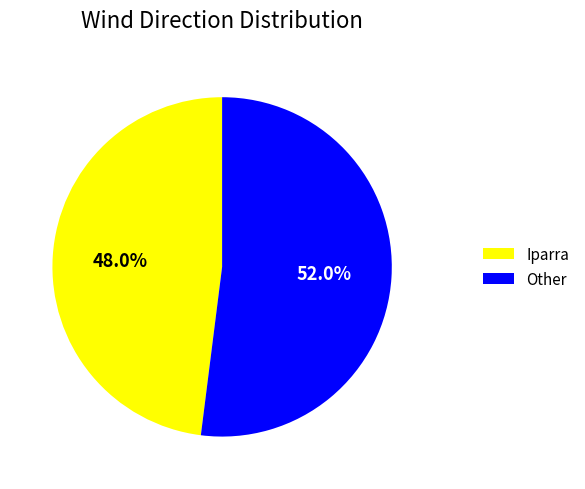

Count the number of slices in the pie.

2